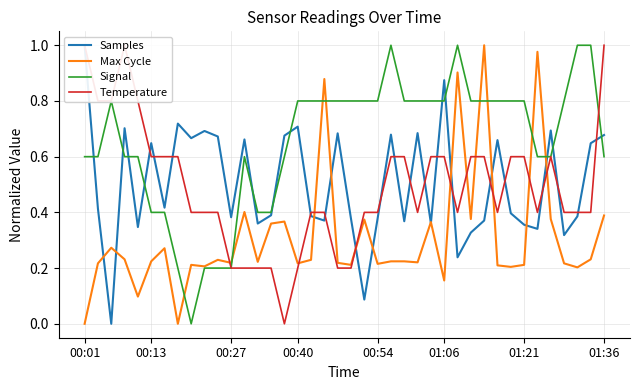

Between 22 and 32, which series saw the biggest shift?

Temperature